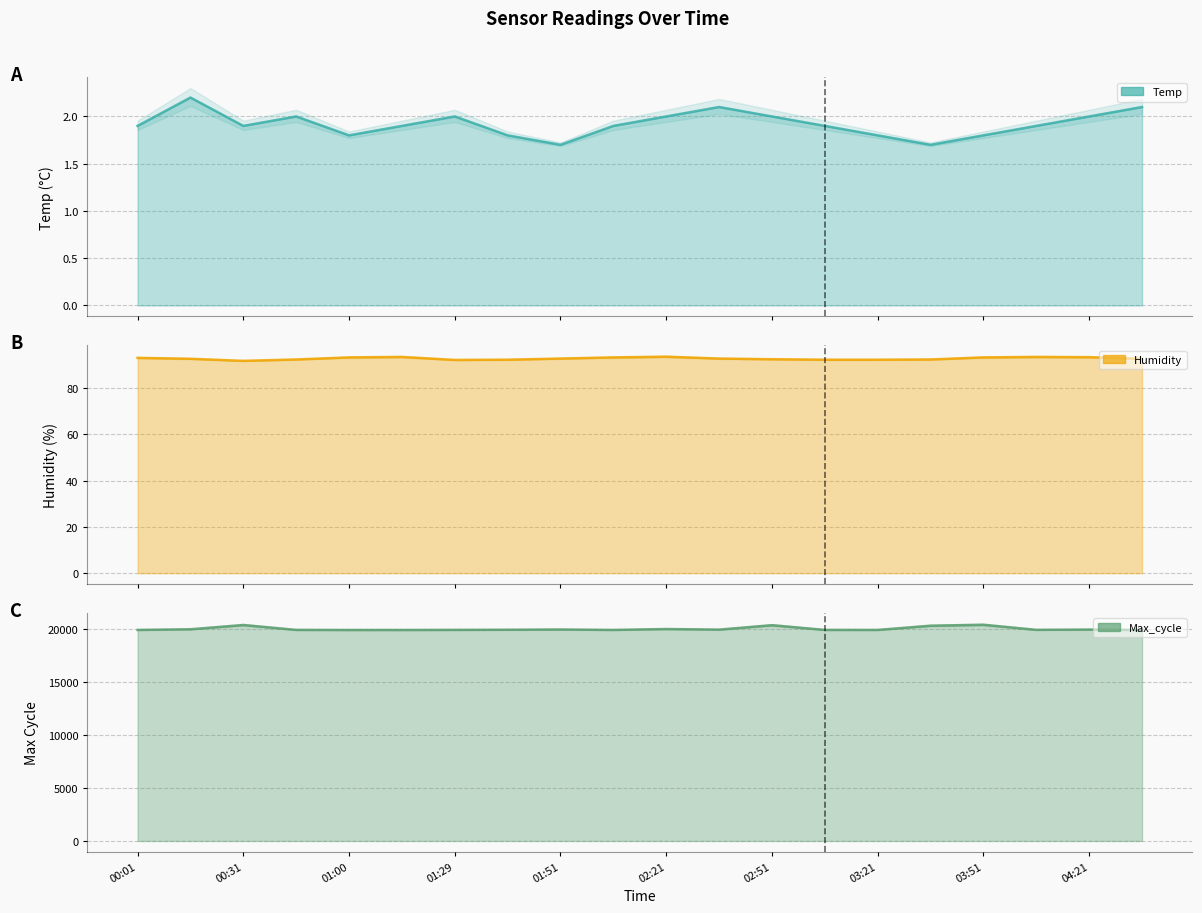

Is the value of Temp at 00:31 greater than the value of Humidity at 02:36?

No